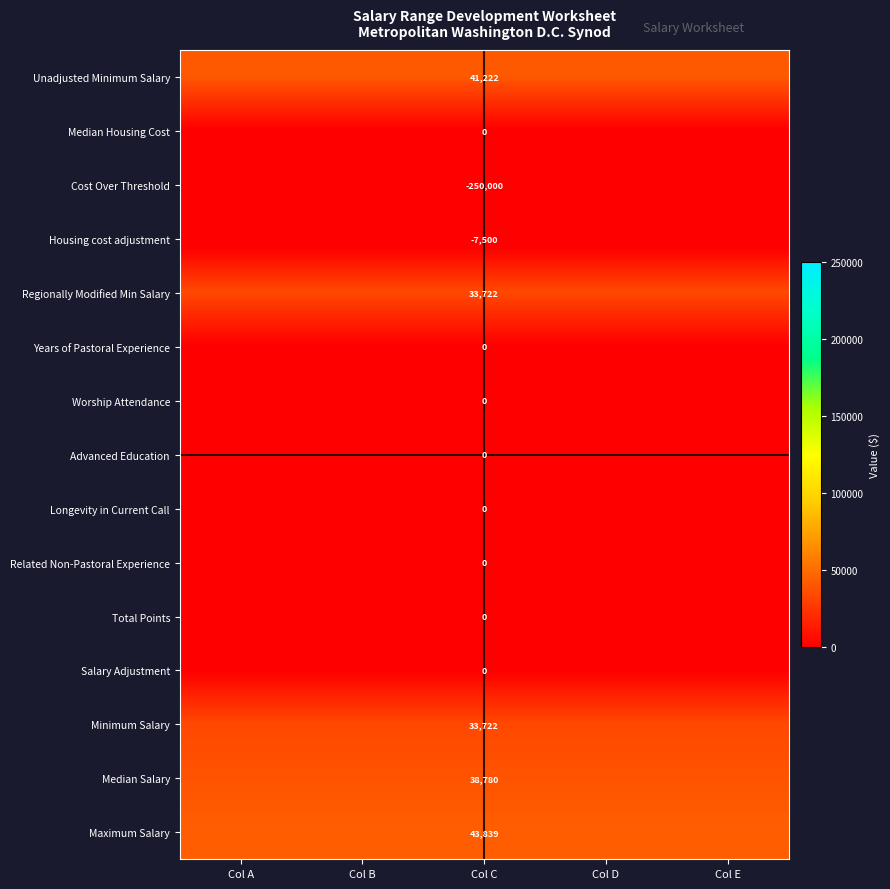

The Maximum Salary series shows 43839 at Col C. True or false?

True